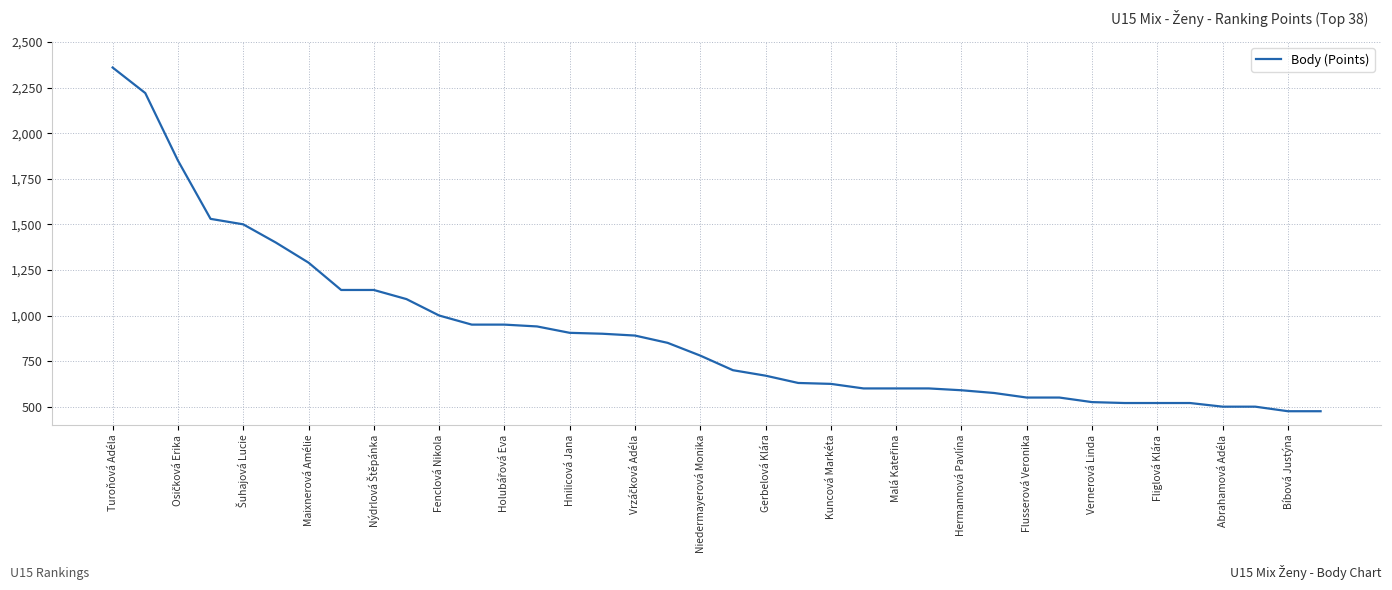

What is the smallest value displayed?

475